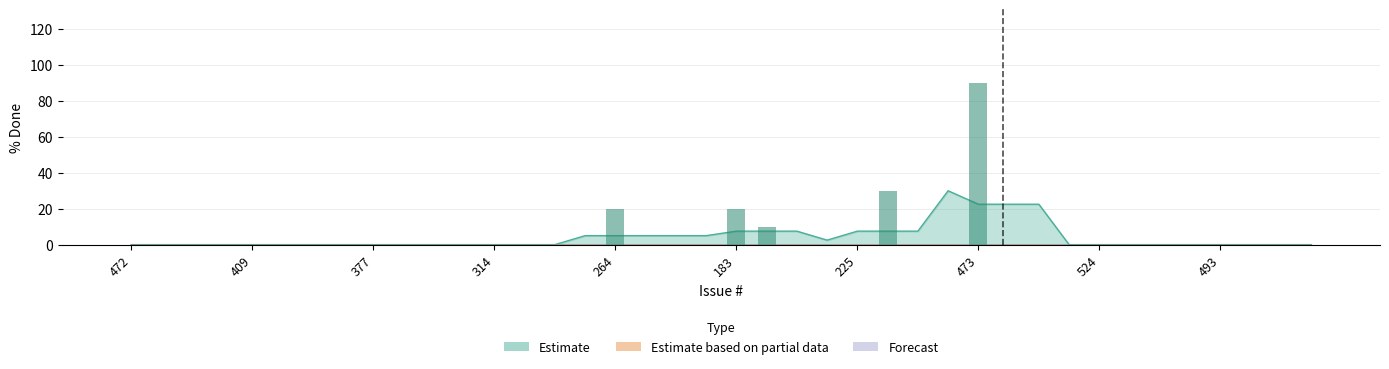

What is the average value of the Forecast series?

6